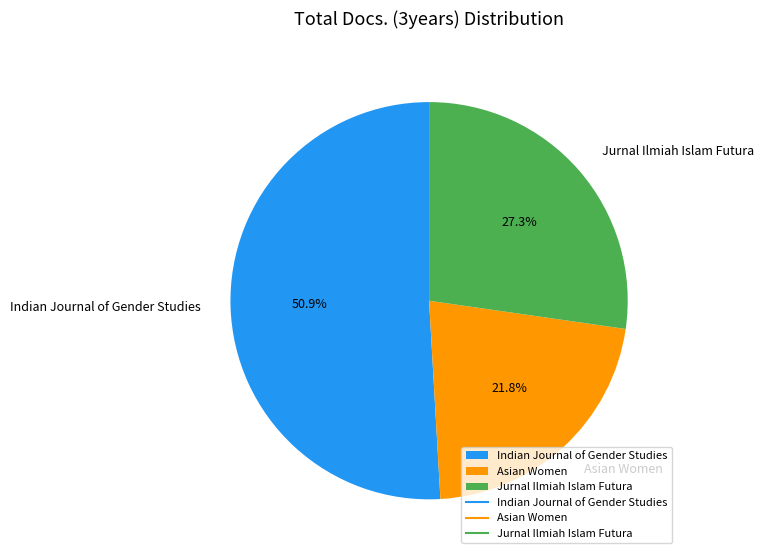

Which slice represents more than half of the pie?

Indian Journal of Gender Studies